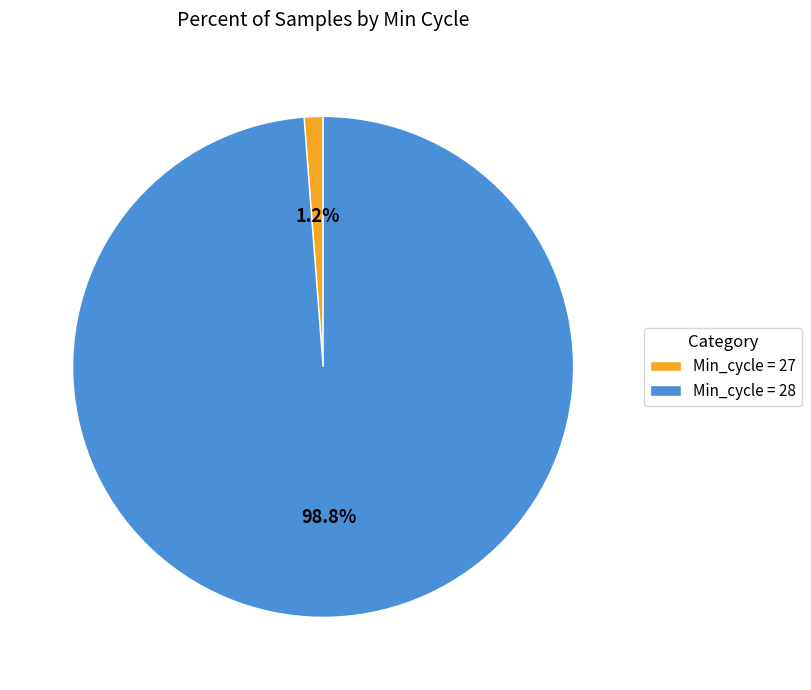

To the nearest percent, what is the average slice percentage?

50%